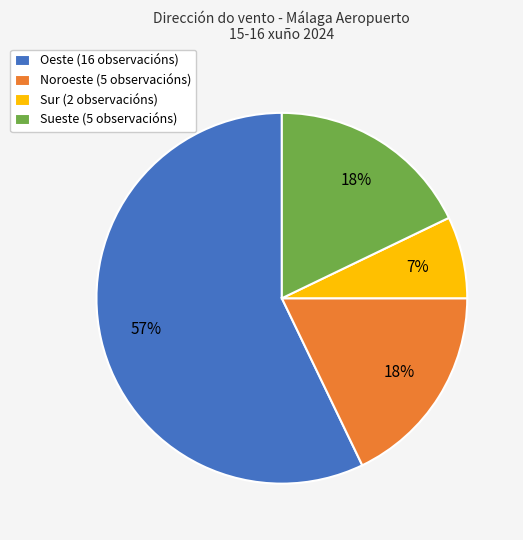

Approximately how many times larger is the value at Noroeste (5 observacións) compared to Oeste (16 observacións)?

0.3